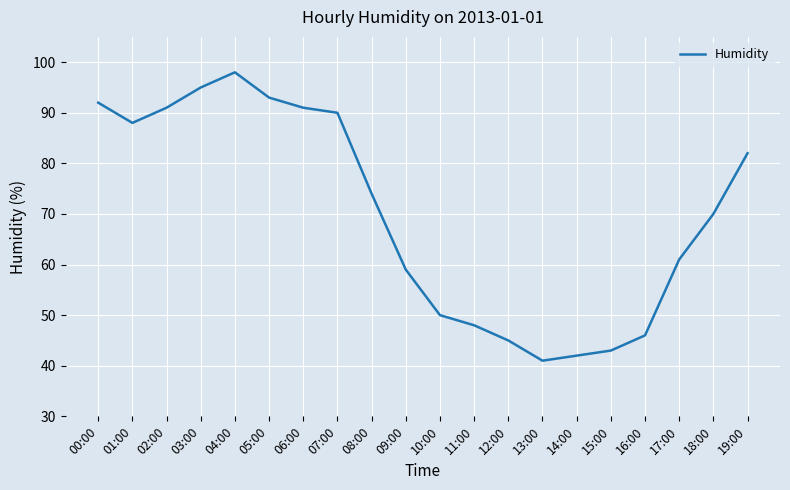

Which label corresponds to the largest value in the chart?

04:00